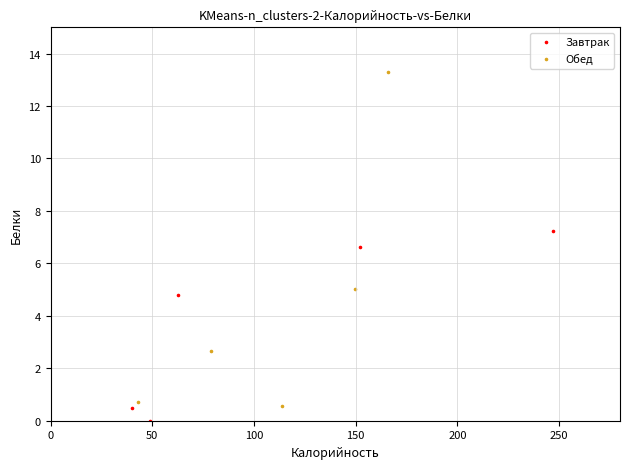

Which series contains the highest Y value?

Обед